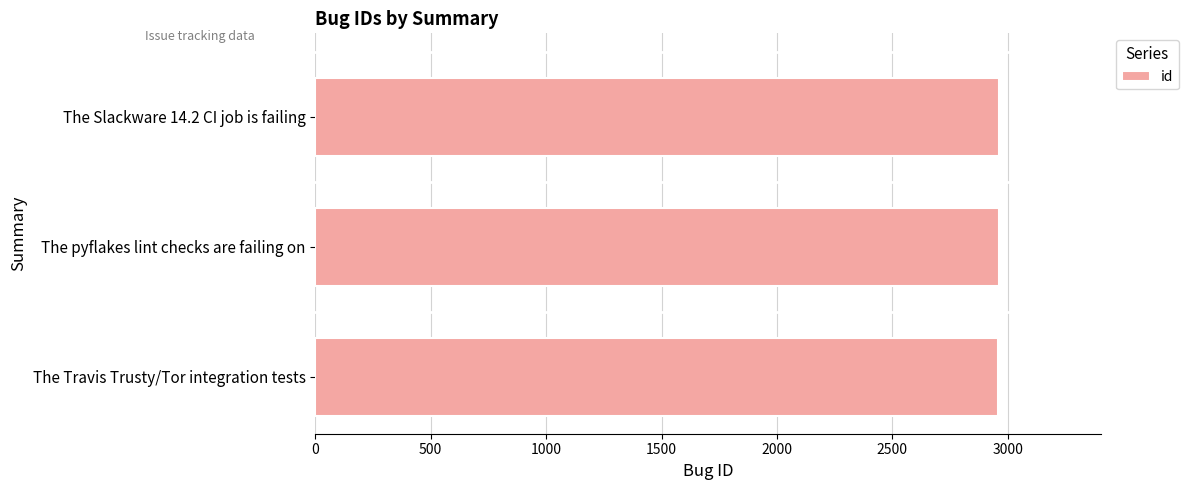

What is the greatest value displayed?

2961